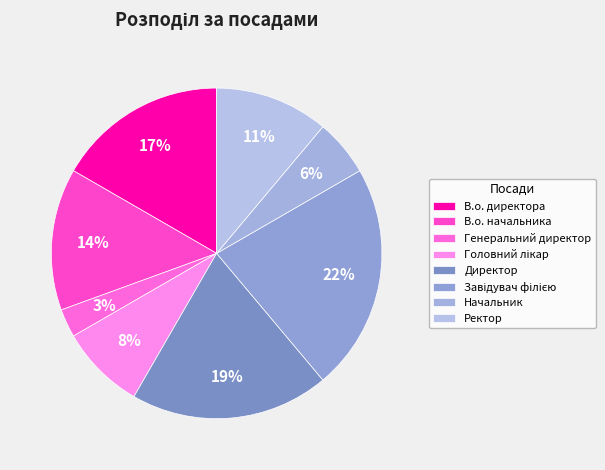

True or false: Начальник accounts for 1% of the total.

False